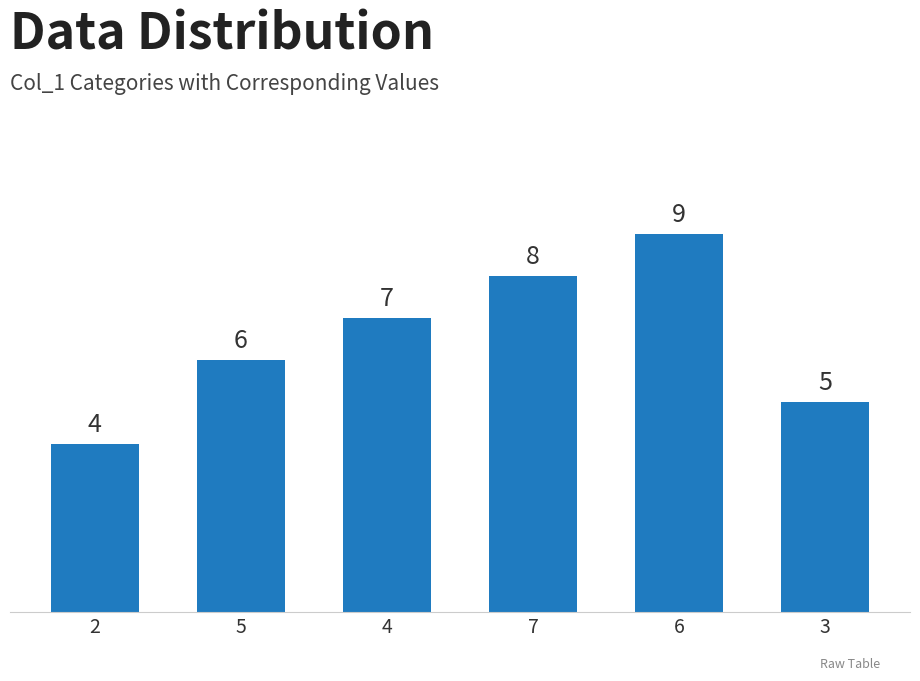

Count the number of data series in this chart.

1